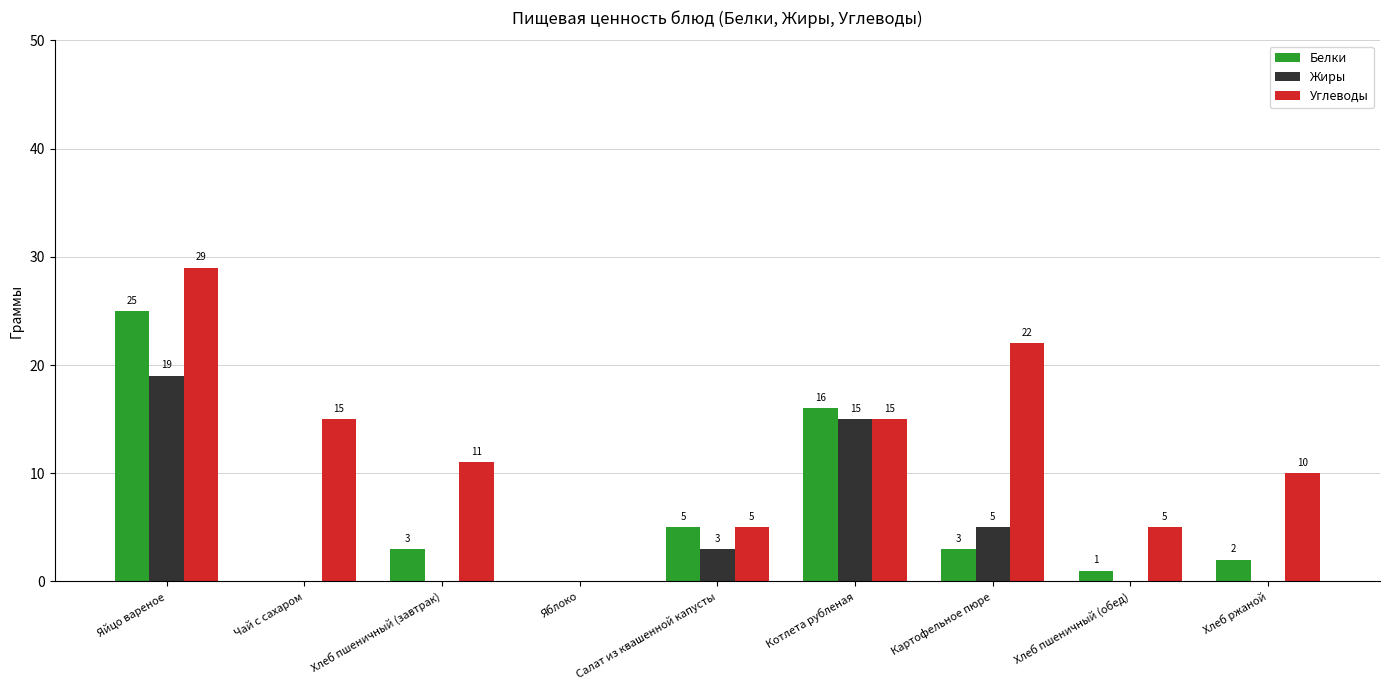

What is the sum of the Углеводы values at Котлета рубленая and Салат из квашенной капусты?

20